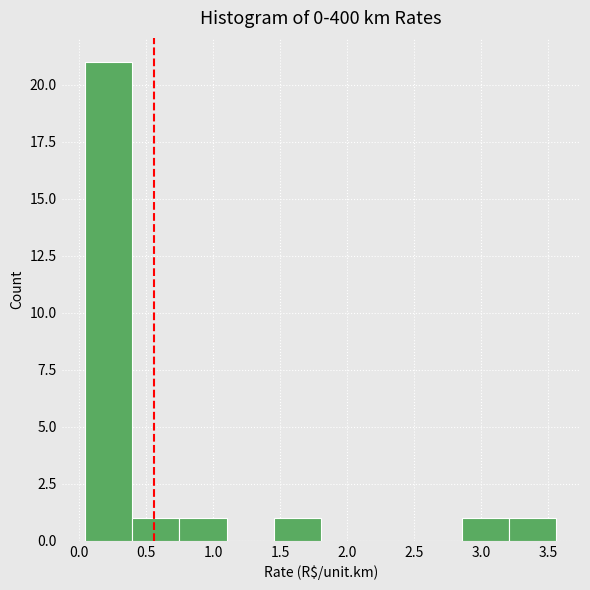

Reading left to right, list every bar in this chart as the range it spans on the x-axis followed by its height. Neither the bar edges nor the heights are printed on the chart, so give them approximately, as read against the axes.

0.05 to 0.40: 21
0.40 to 0.75: 1
0.75 to 1.10: 1
1.10 to 1.45: 0
1.45 to 1.80: 1
1.80 to 2.15: 0
2.15 to 2.50: 0
2.50 to 2.85: 0
2.85 to 3.20: 1
3.20 to 3.55: 1